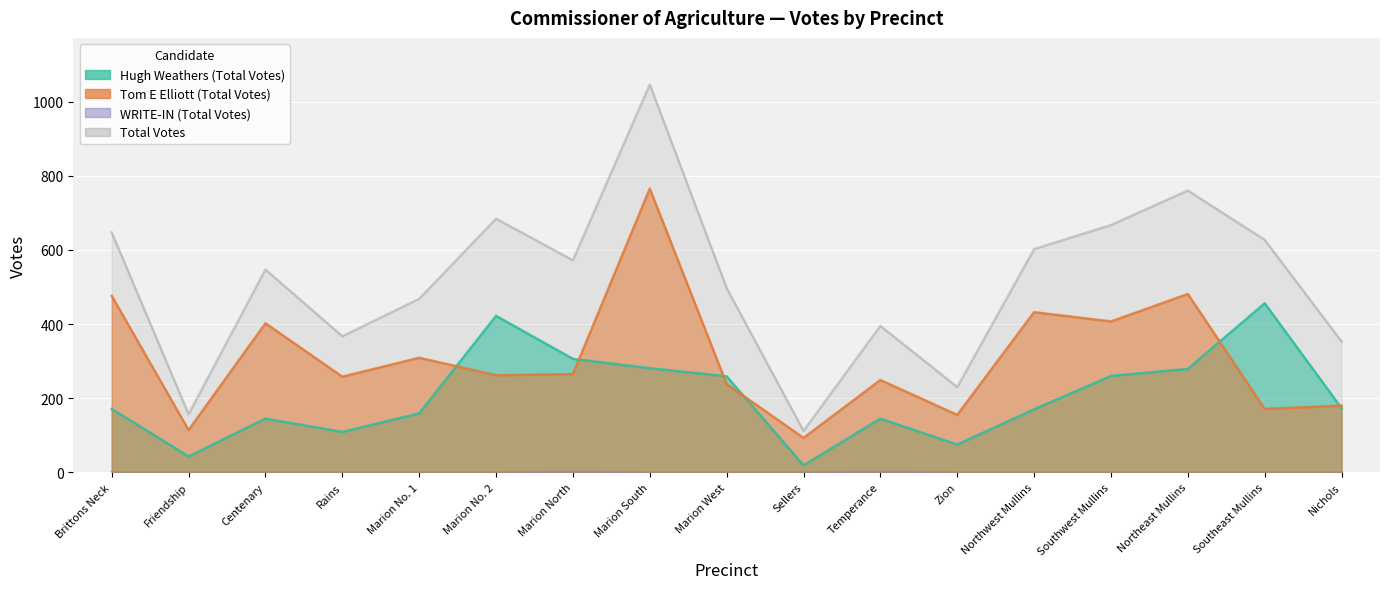

What is the label of the 5th point from the left?

Marion No. 1